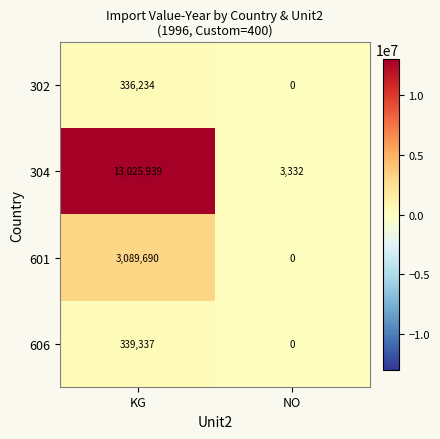

Which series has the largest range (max minus min)?

304